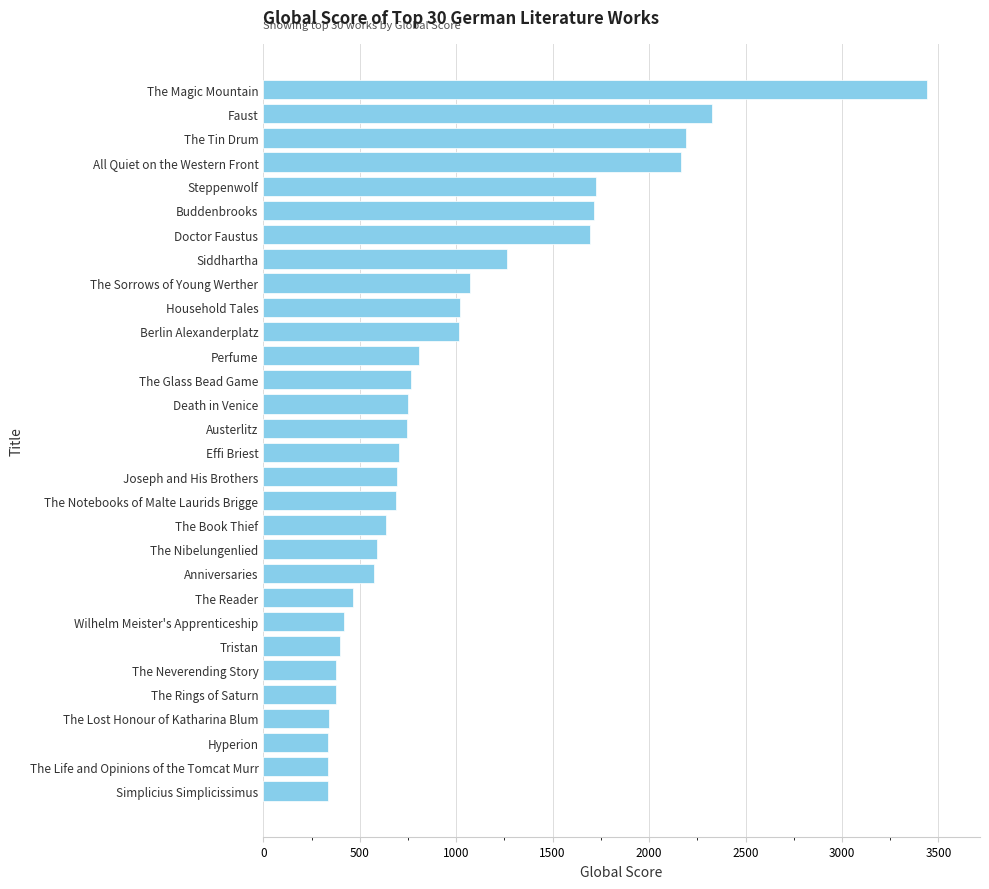

Between The Glass Bead Game and Simplicius Simplicissimus, which is larger?

The Glass Bead Game